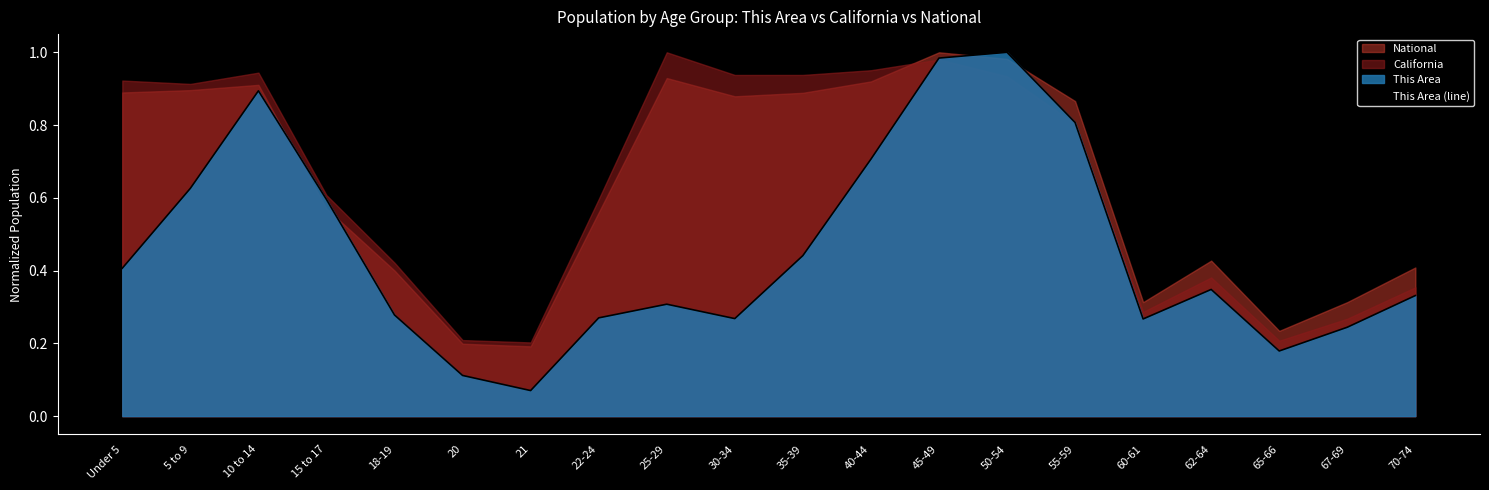

Which has a higher value, 65-66 or 45-49?

45-49